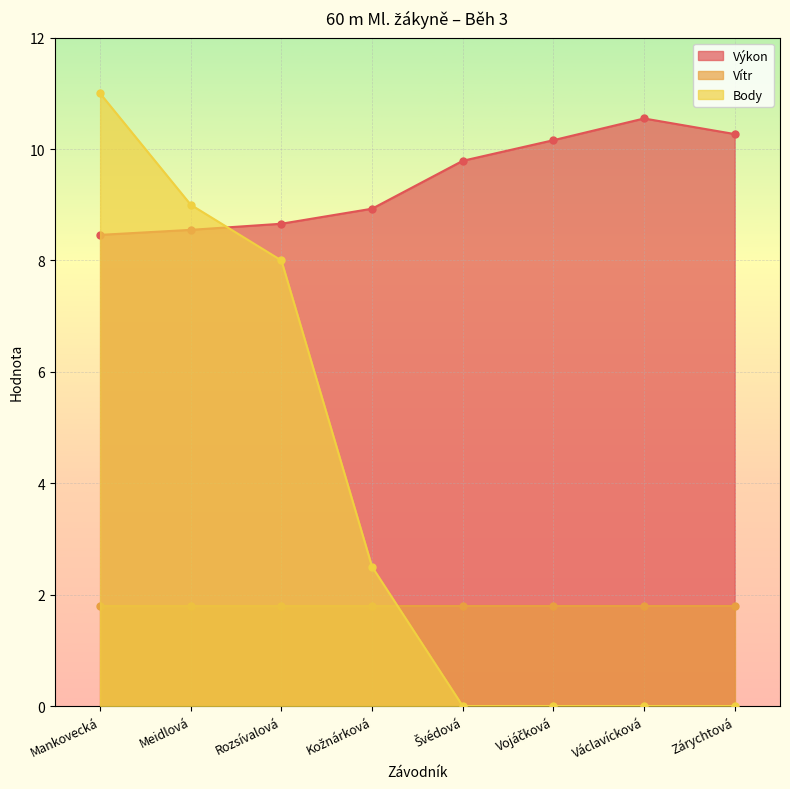

Which category has the lowest value across all series?

Švédová